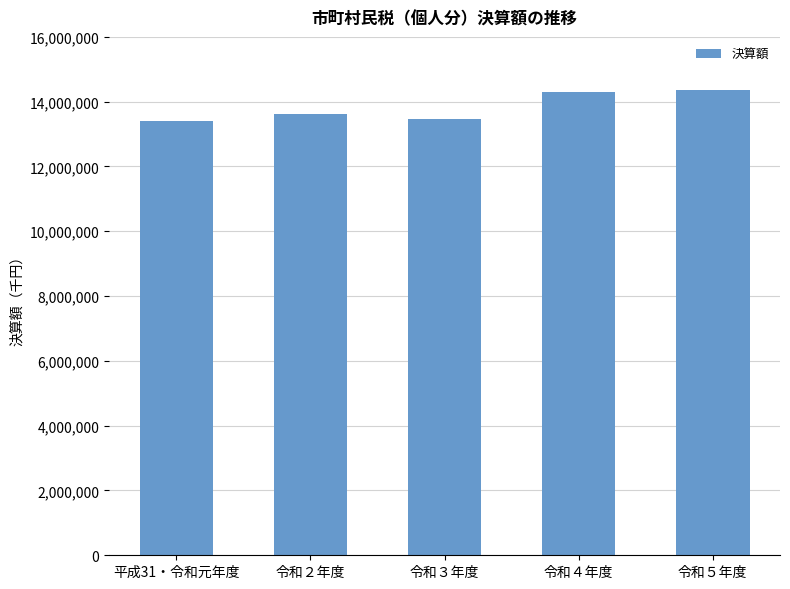

How many data points does each series have?

5